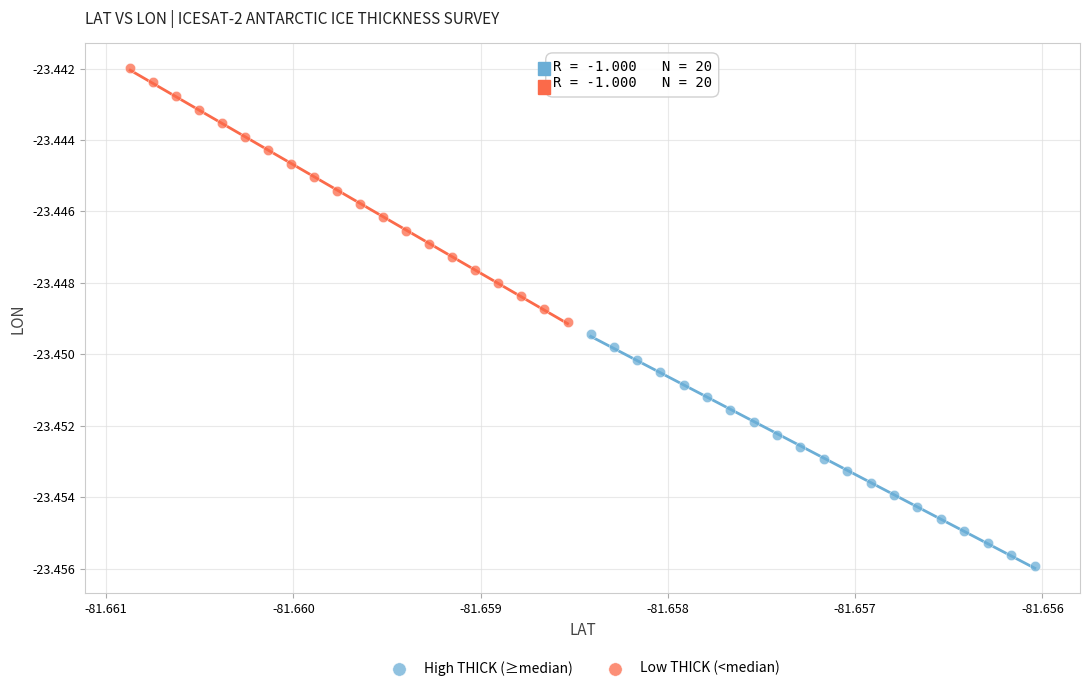

What are all the series names shown in the legend?

High THICK (≥median), Low THICK (<median)